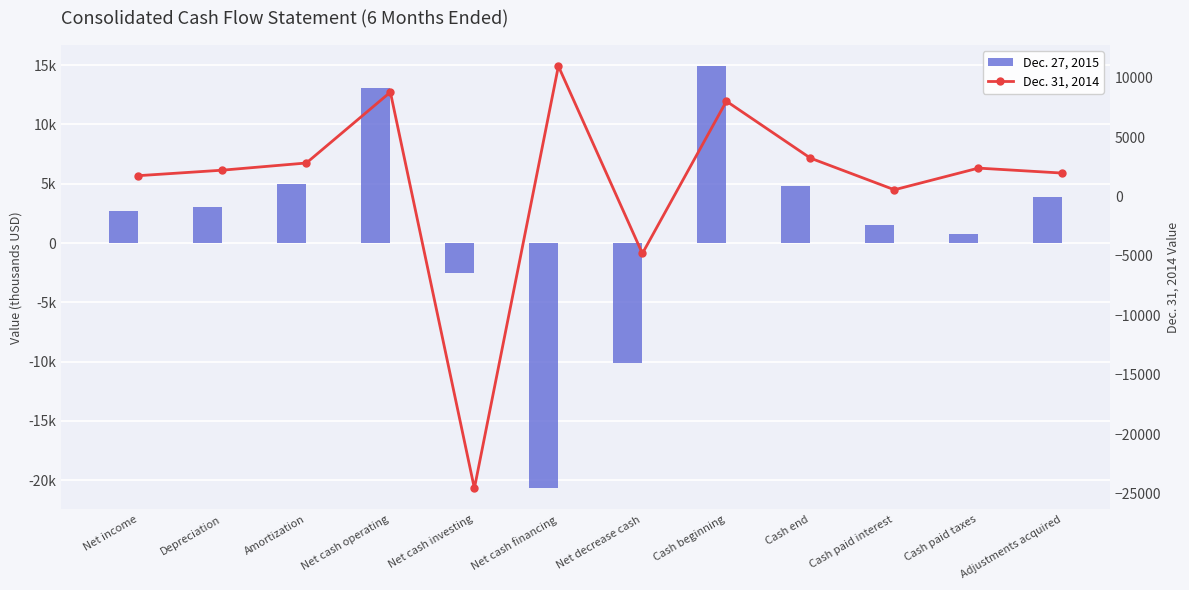

Rank the categories by Dec. 31, 2014 value from lowest to highest.

Net cash investing, Net decrease cash, Cash paid interest, Net income, Adjustments acquired, Depreciation, Cash paid taxes, Amortization, Cash end, Cash beginning, Net cash operating, Net cash financing